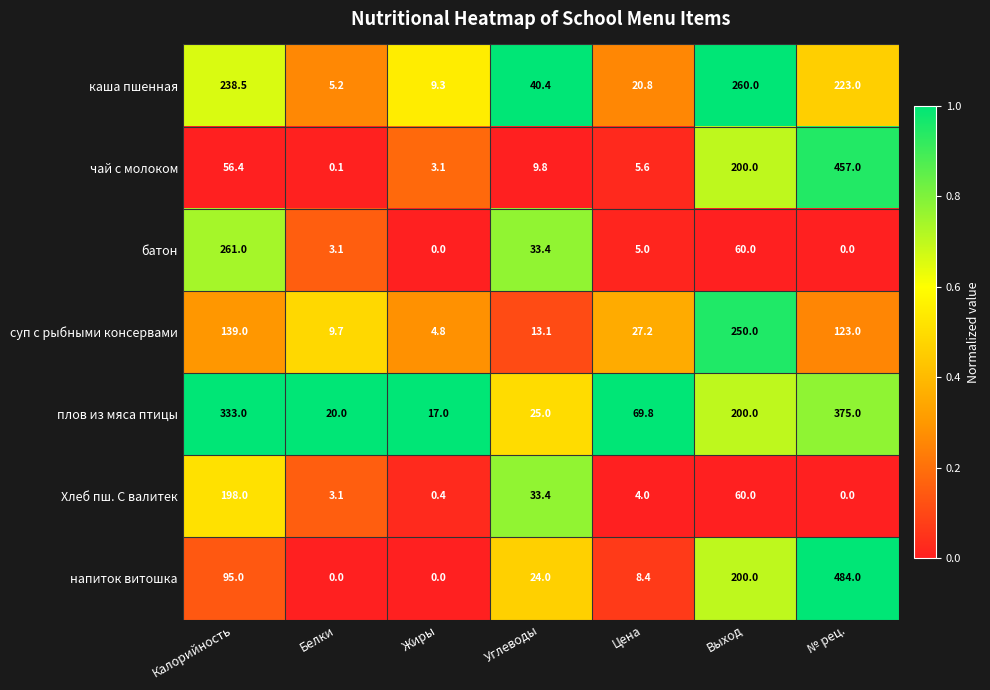

How many distinct data groups are displayed?

7